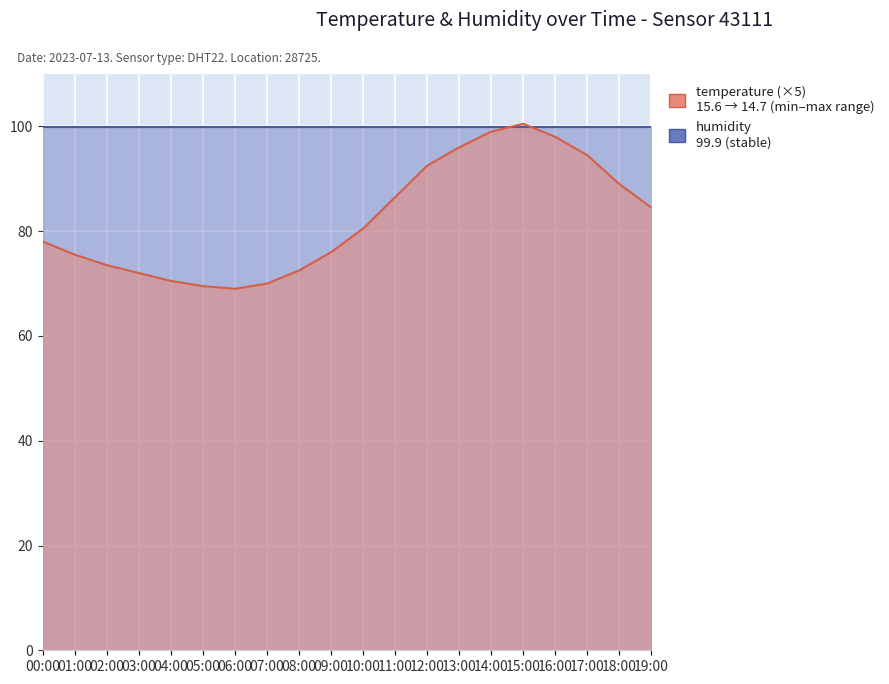

What is the minimum value shown in the chart?

69.0